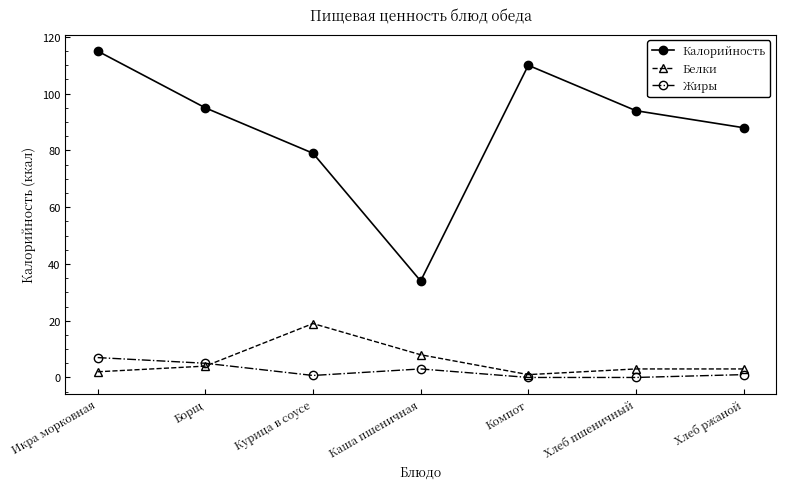

Which category has the highest value in the Калорийность series?

Икра морковная